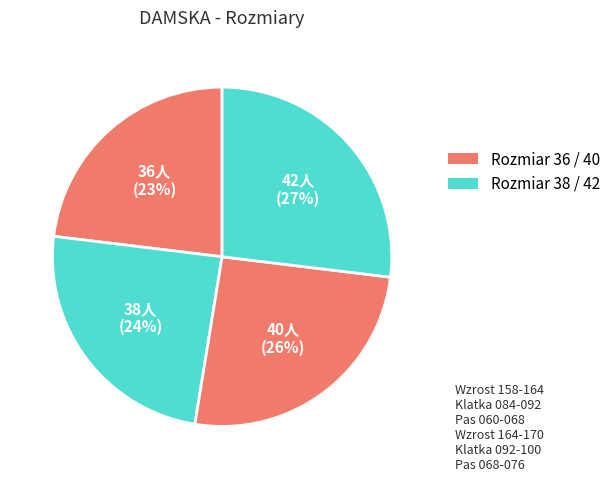

Count the number of slices in the pie.

4